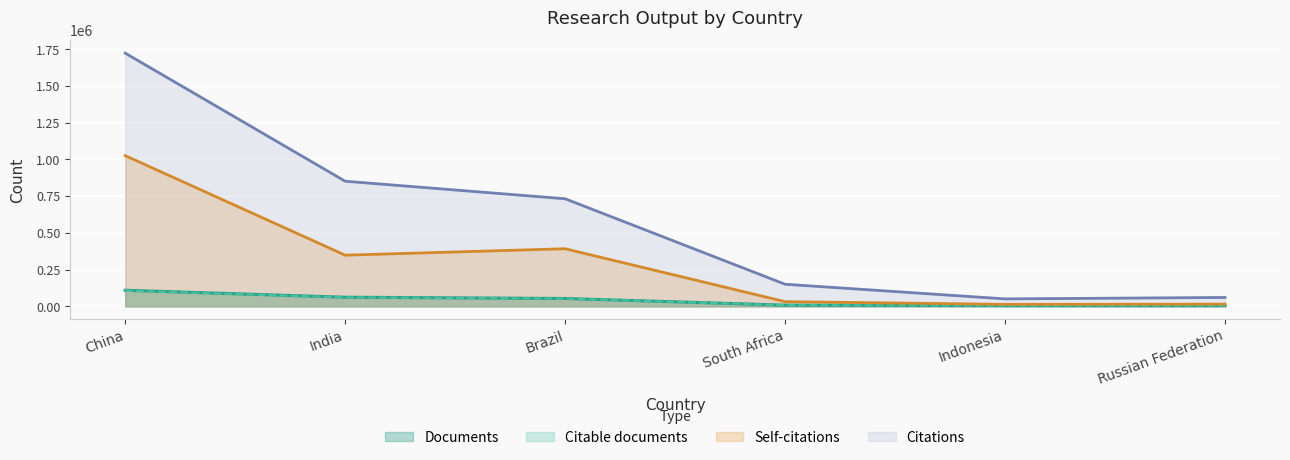

The value of Citable documents at Russian Federation is 1527. True or false?

False